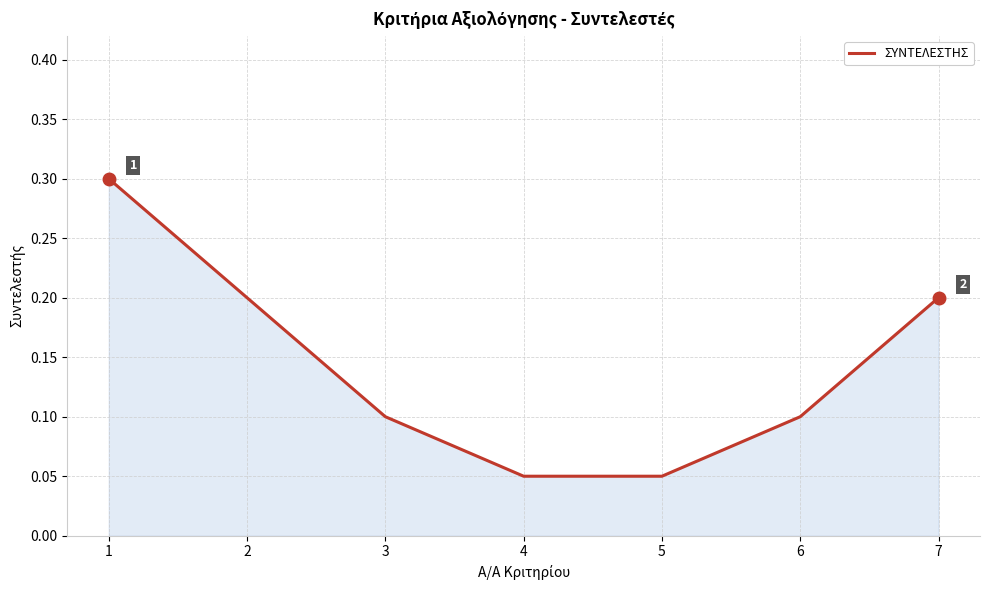

What is the greatest value displayed?

0.3